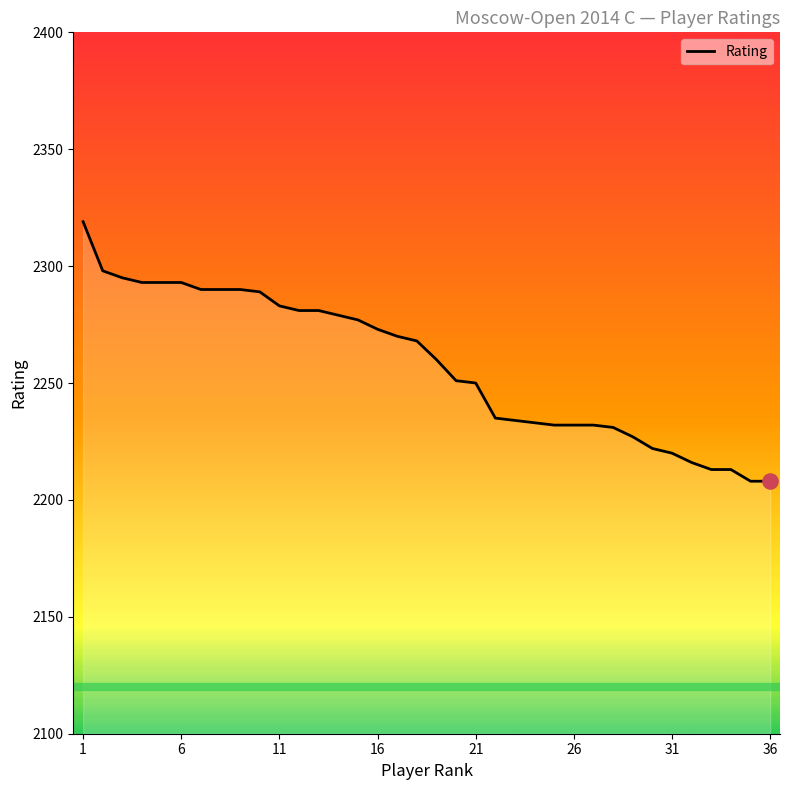

What is the difference between the maximum and minimum values?

111